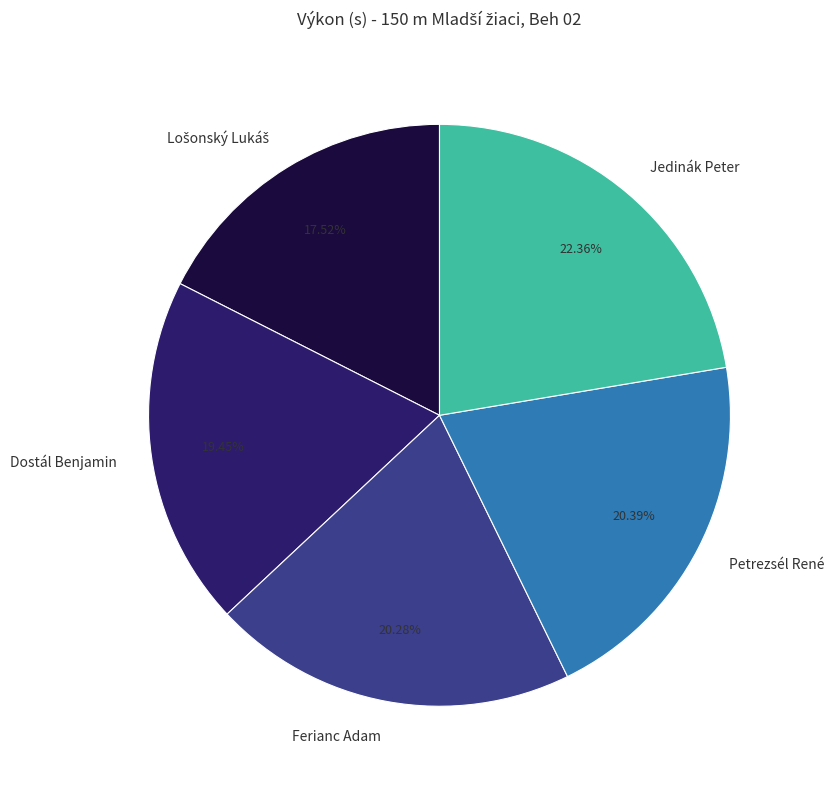

To the nearest percent, what is the combined percentage of Jedinák Peter and Petrezsél René?

43%